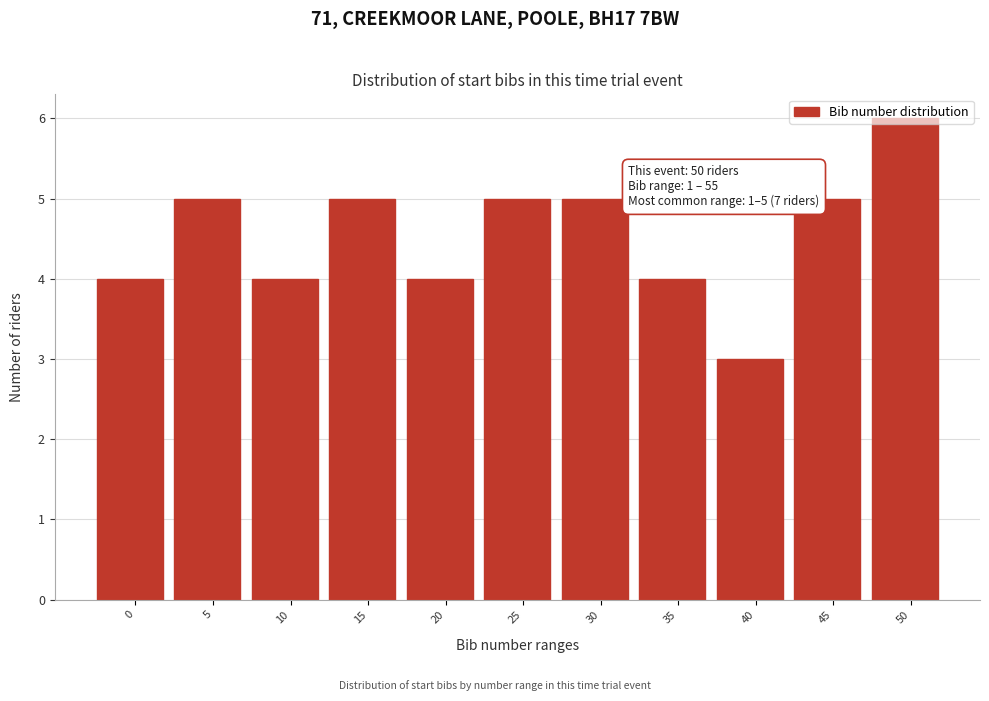

The chart shows a value of 8 at 45. True or false?

False